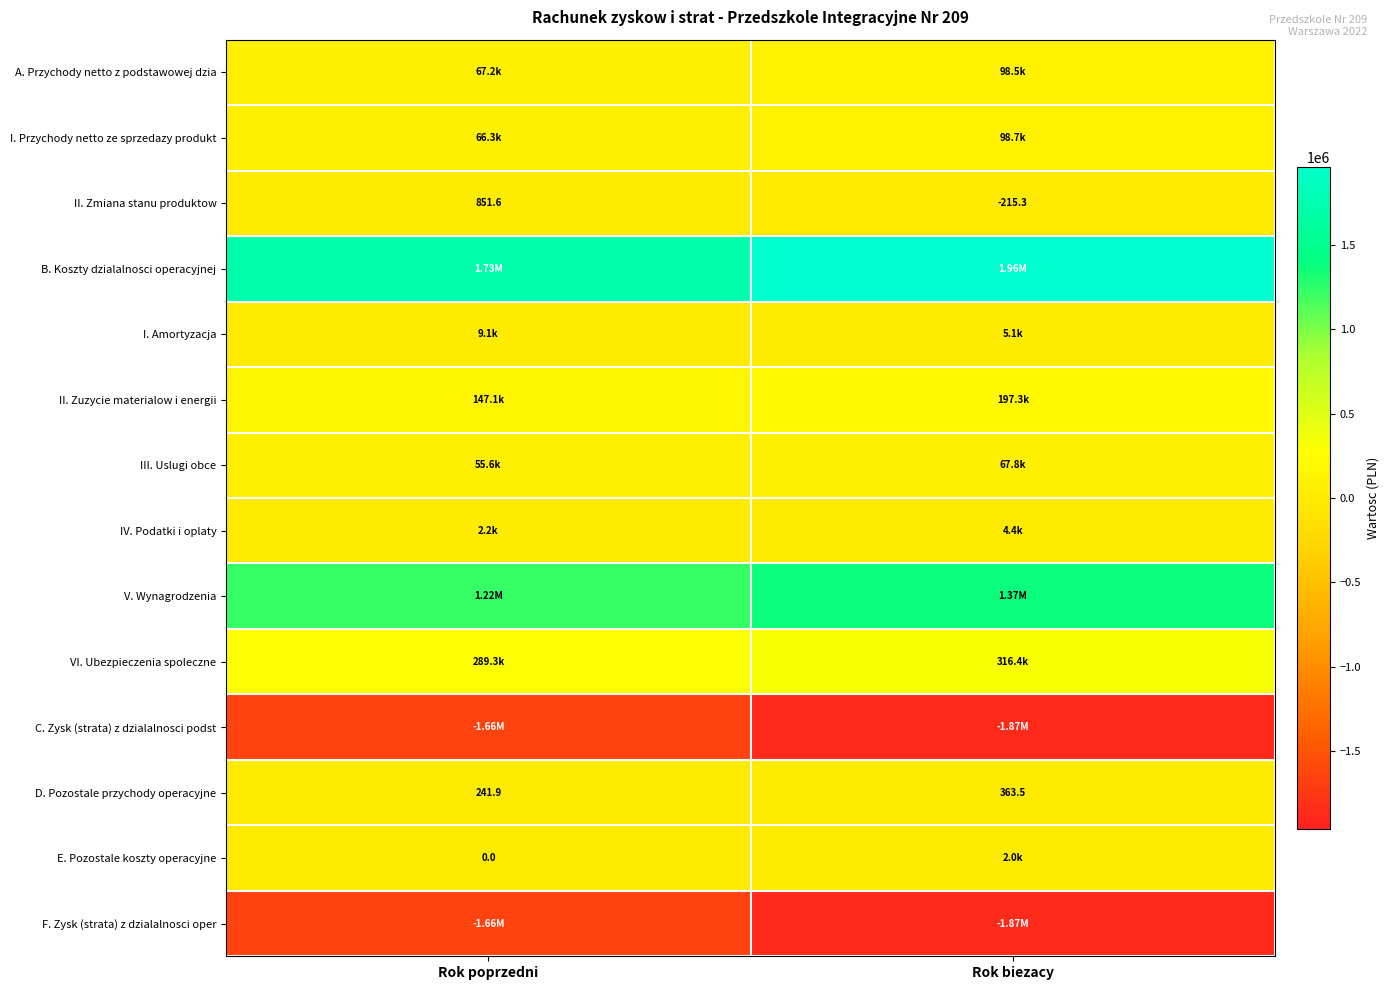

List the labels in order of II. Zmiana stanu produktow value, largest first.

Rok poprzedni, Rok biezacy